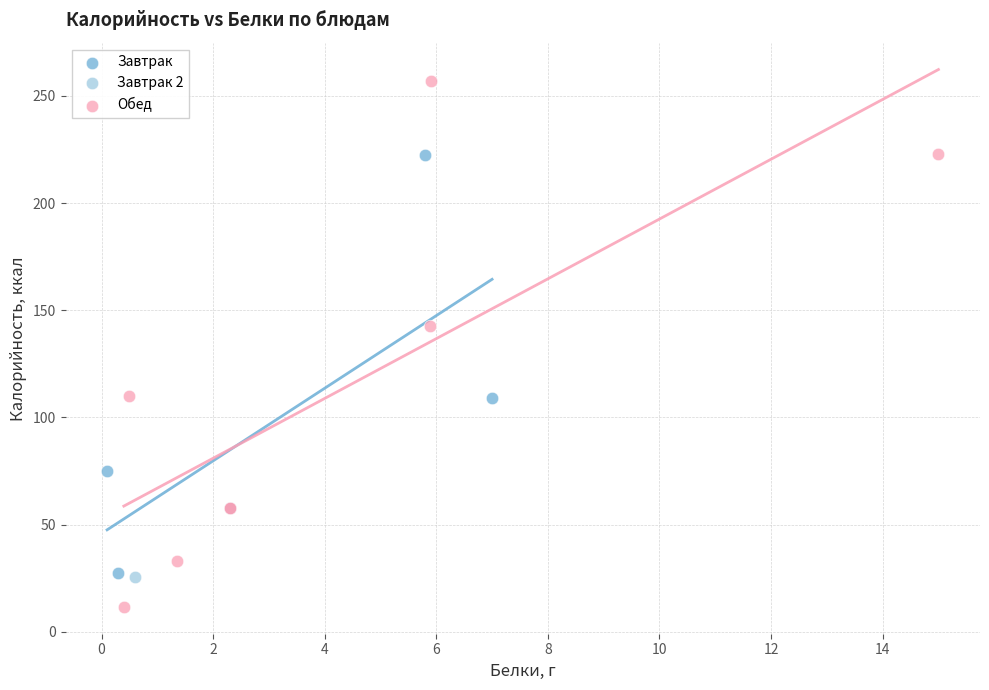

What are all the series names shown in the legend?

Завтрак, Завтрак 2, Обед